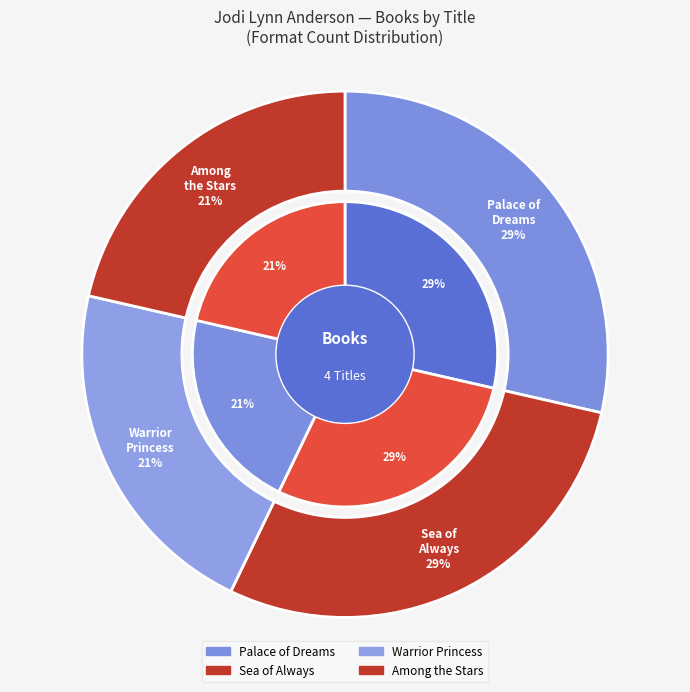

What is the change in value from Sea of Always to Warrior Princess?

-1